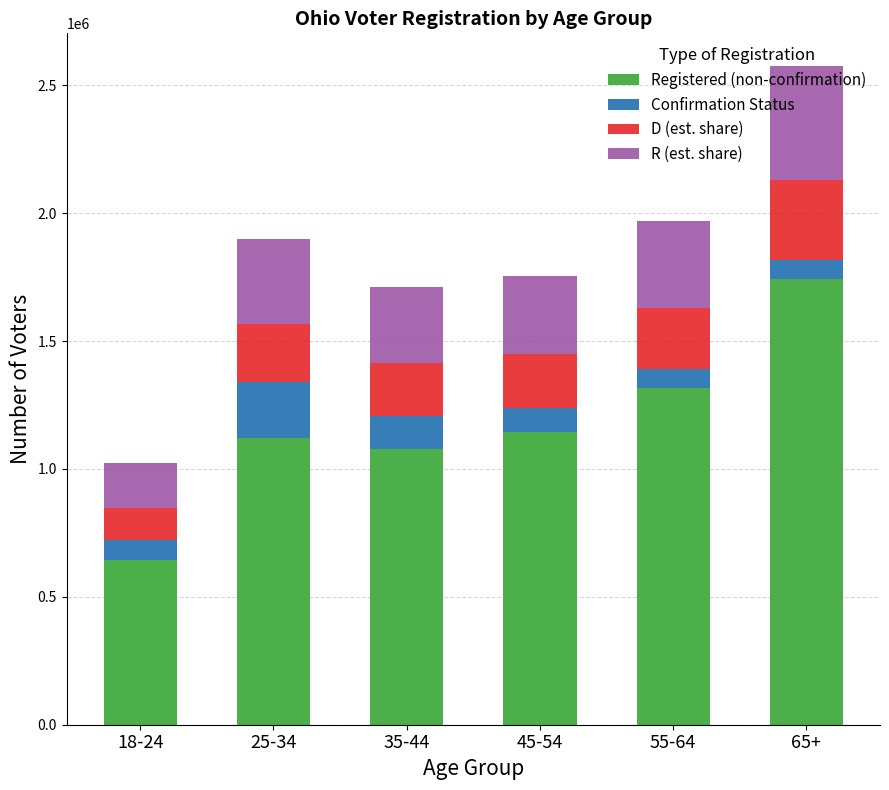

What is the difference between the maximum and minimum values in the Registered (non-confirmation) series?

1098125